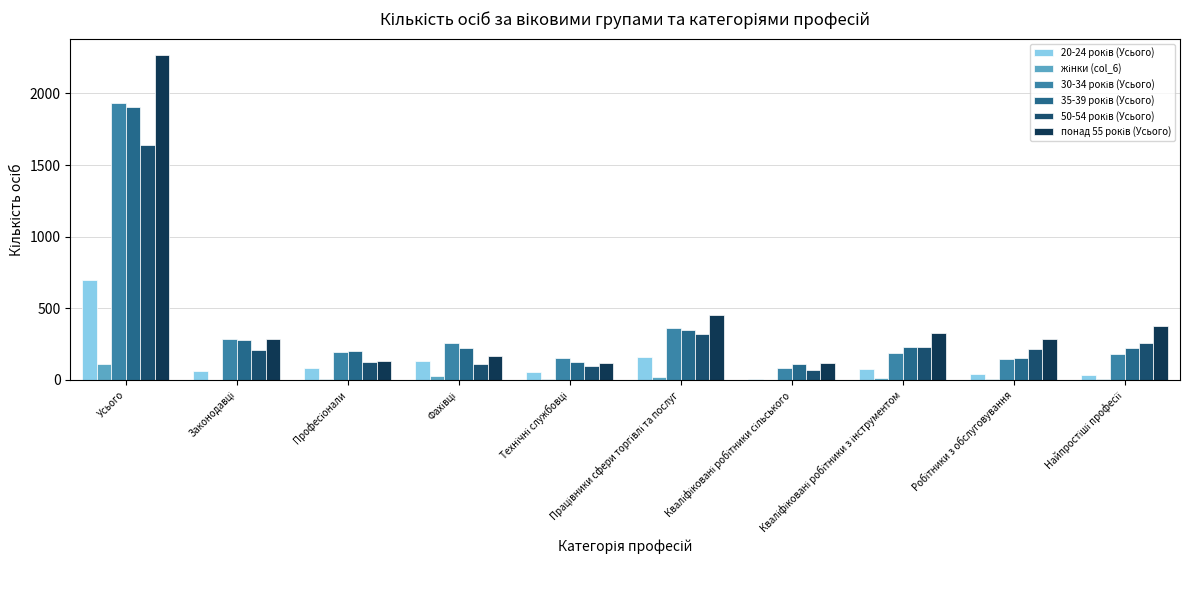

How many series are shown in this chart?

6